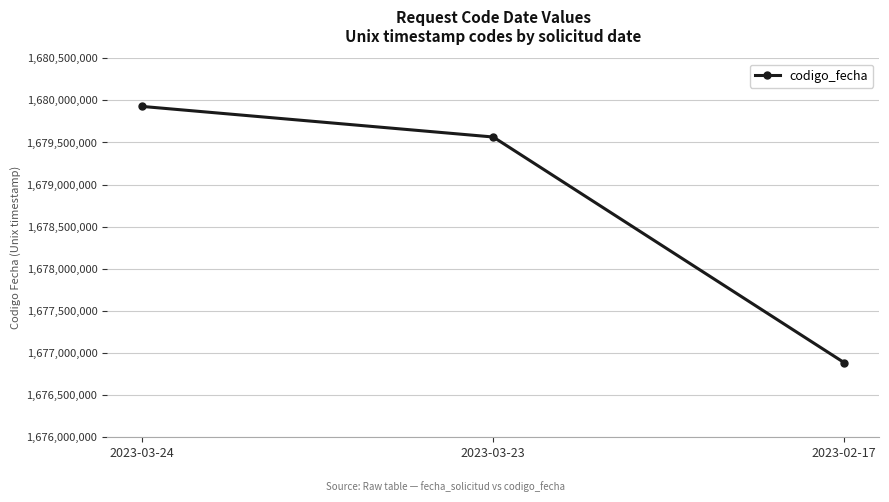

Reading left to right, extract all data points from this chart.

2023-03-24=1679928178	2023-03-23=1679565054	2023-02-17=1676885323